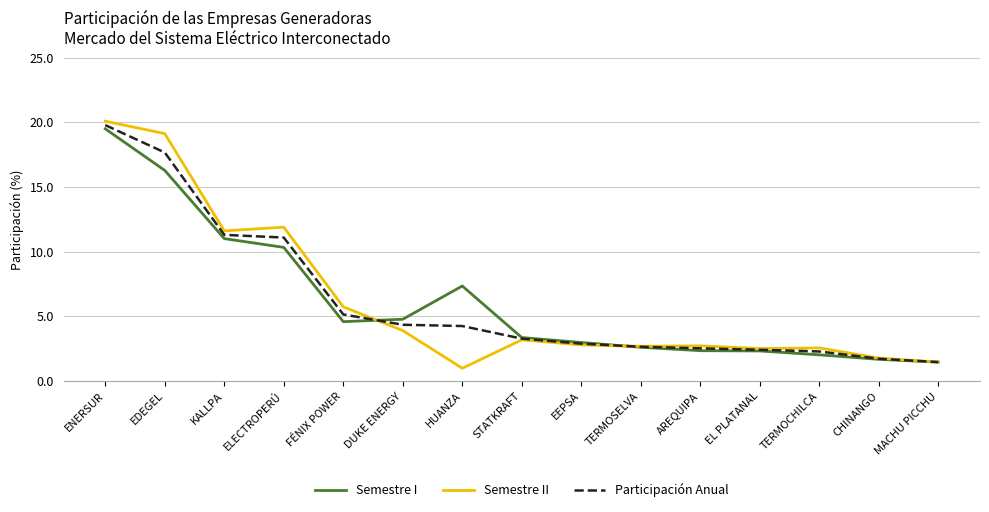

Which label corresponds to the largest value in the chart?

ENERSUR